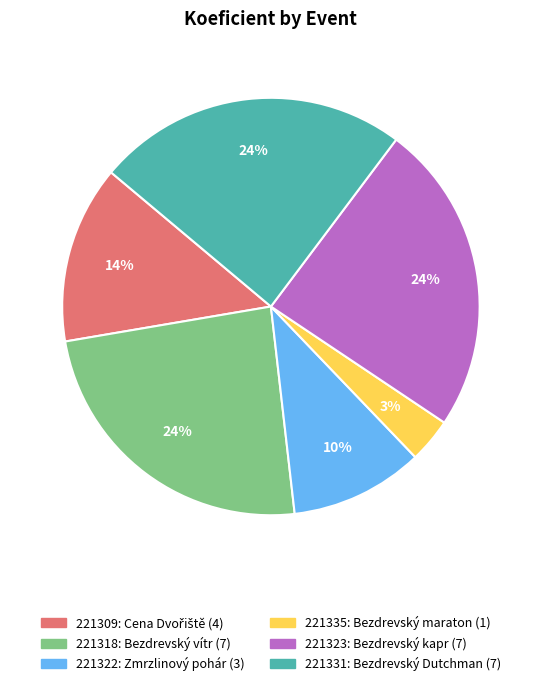

What percentage is the 221322 slice, to the nearest percent?

10%